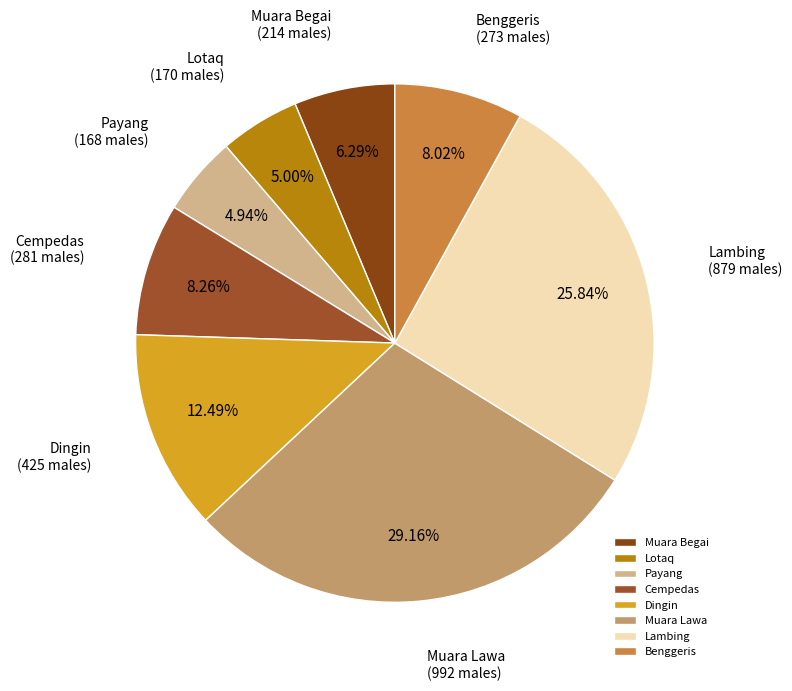

Which has a higher value, Cempedas or Lotaq?

Cempedas